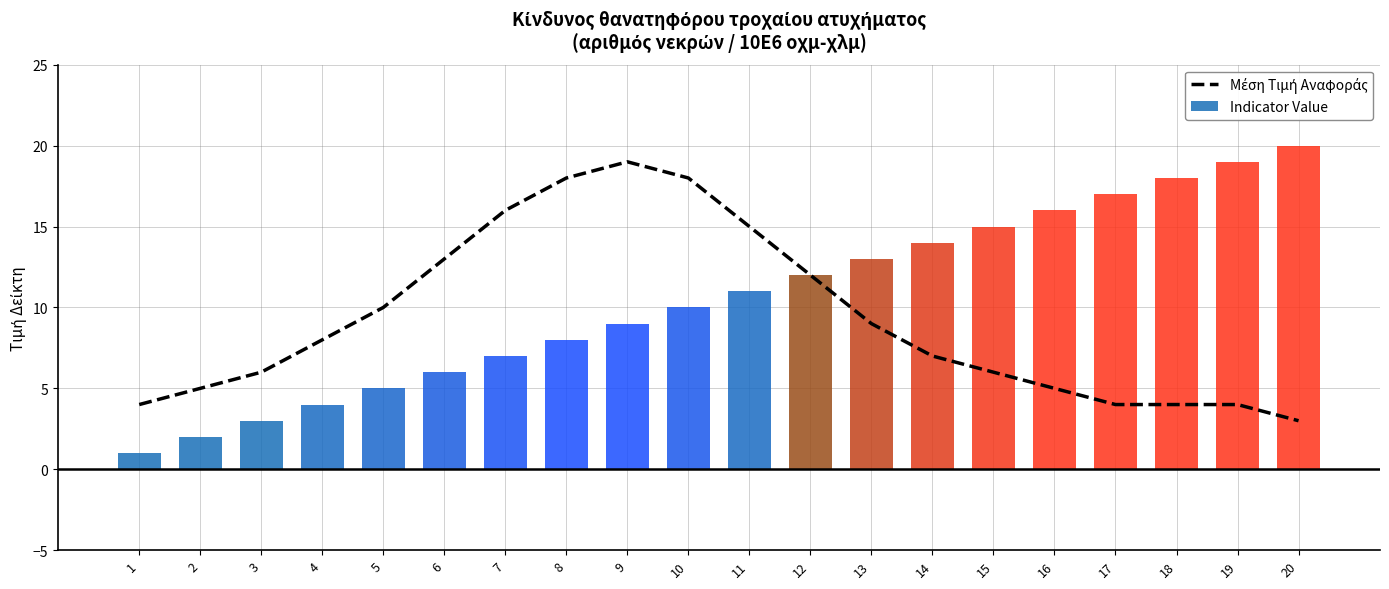

How many data points in Μέση Τιμή Αναφοράς are less than 8?

10